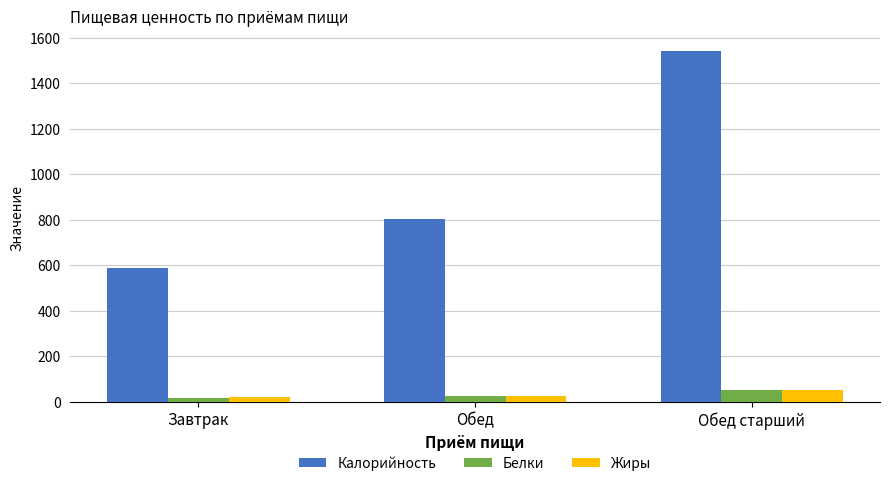

Rank the categories by Калорийность value from lowest to highest.

Завтрак, Обед, Обед старший